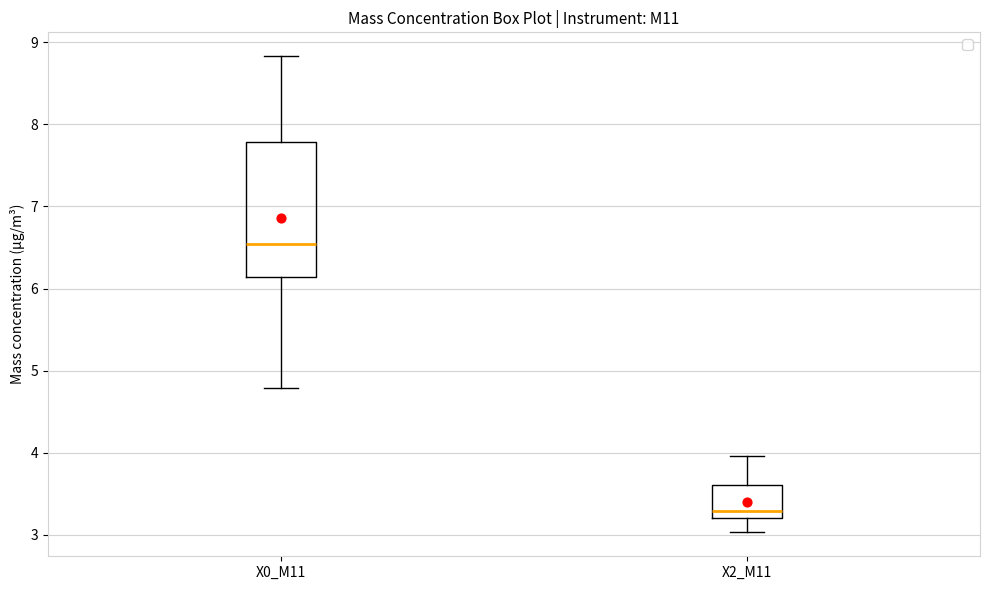

Where does the median line of the box for X2_M11 sit on the y-axis? The values are not printed on the chart, so give them approximately, as read against the axis.

3.3